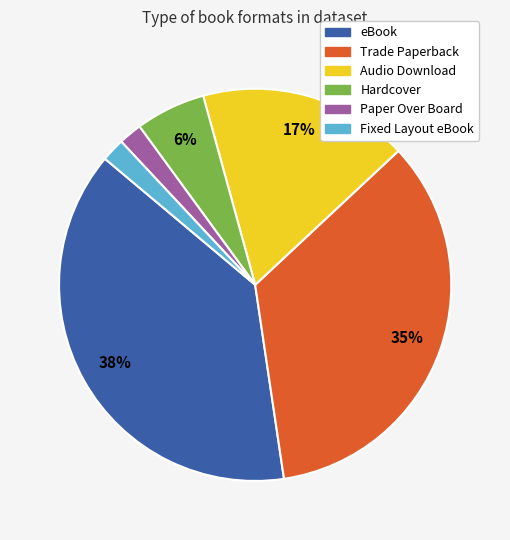

Is there a majority slice in this chart?

No